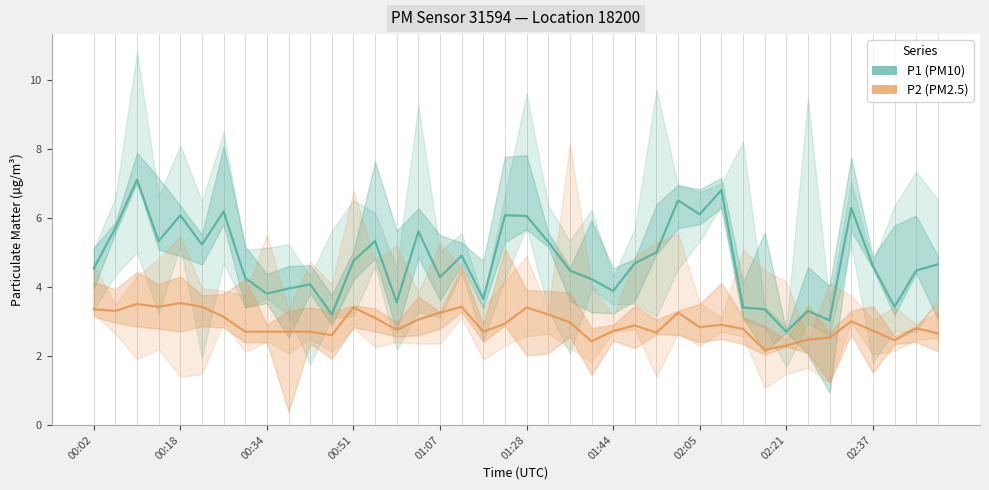

The P1 (PM10) series shows 5.2 at 02:37. True or false?

False